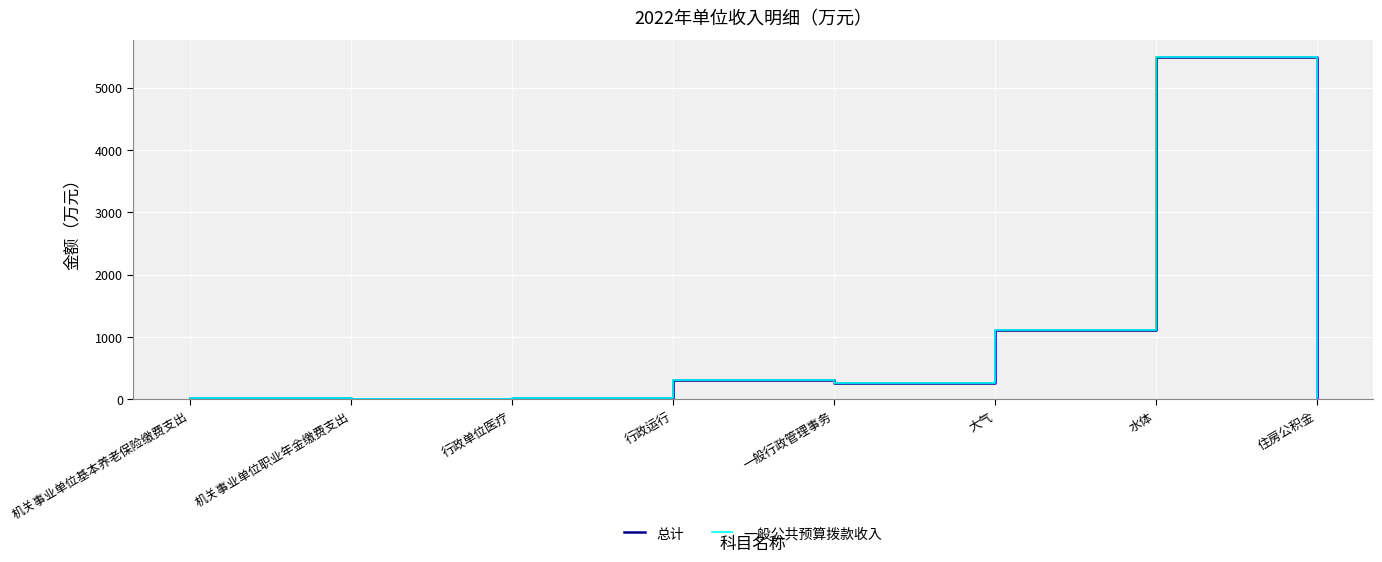

What is the lowest value of the 总计 series?

13.1